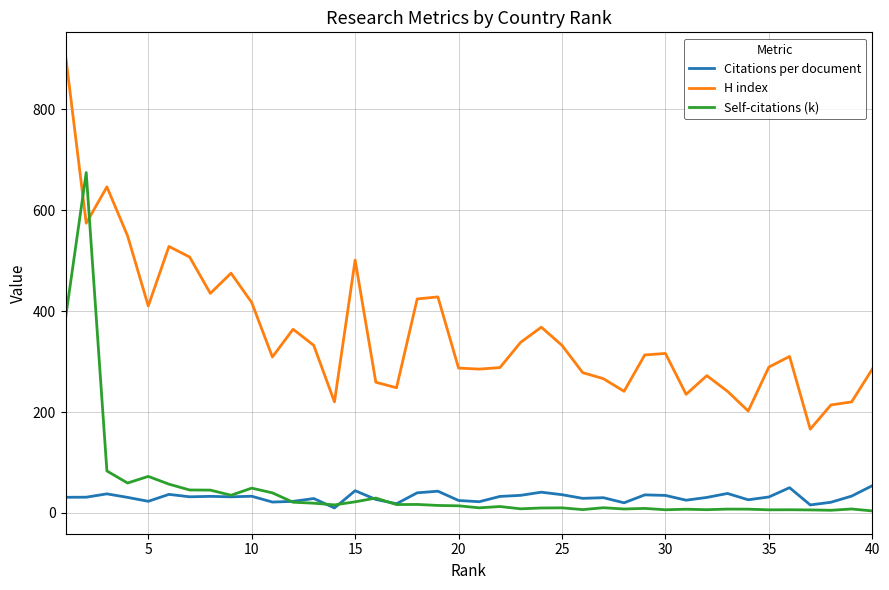

Which series has the largest total across all categories?

H index